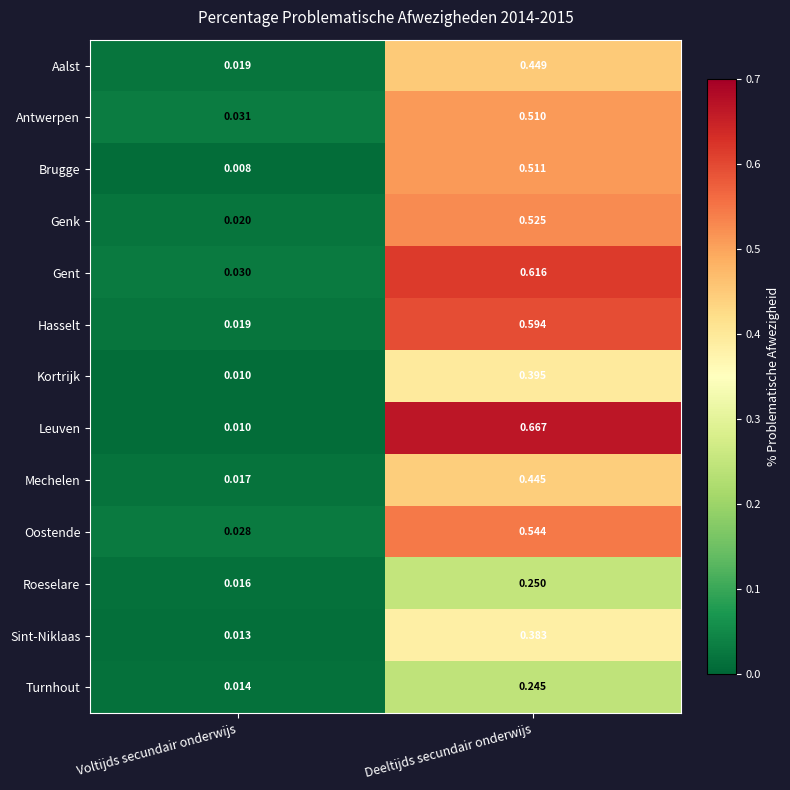

Which series has the largest total across all categories?

Leuven